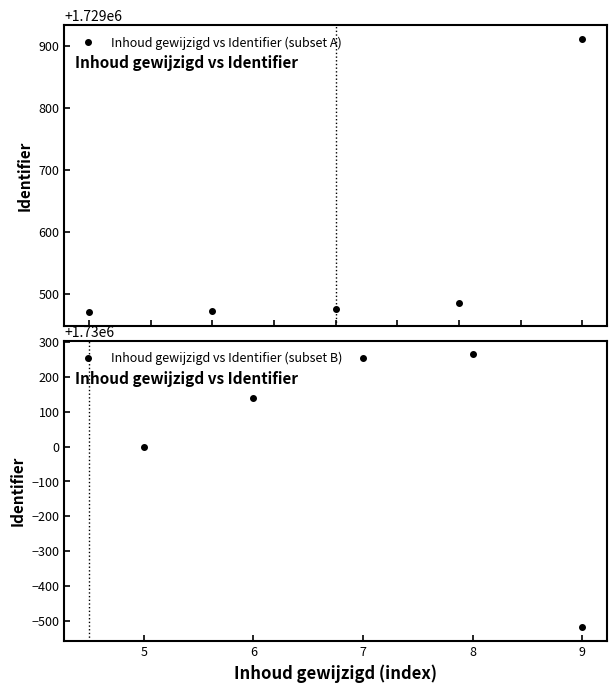

What is the highest value of the Inhoud gewijzigd vs Identifier (subset B) series?

1730265